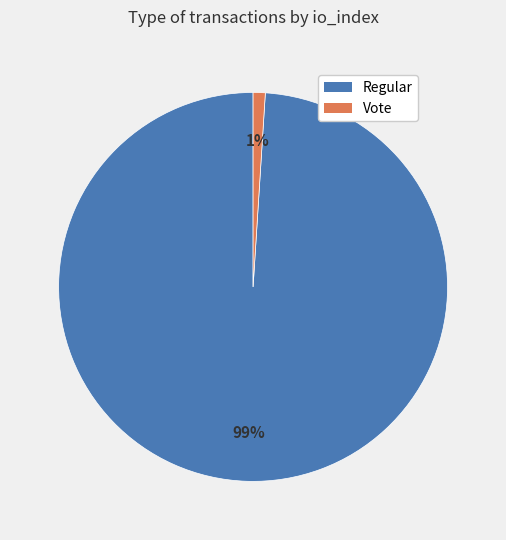

Is there a majority slice in this chart?

Yes